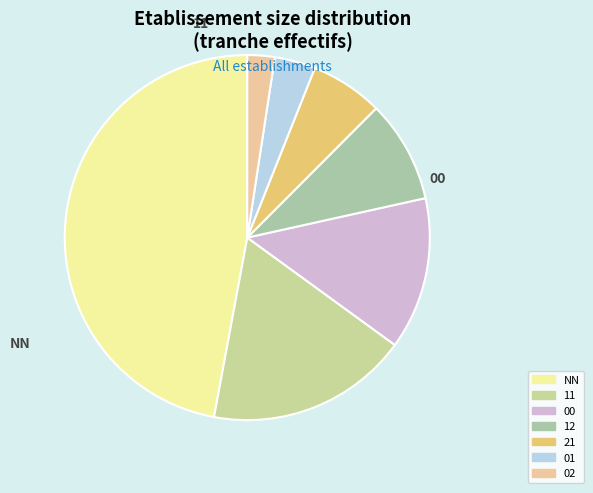

Is there a majority slice in this chart?

No